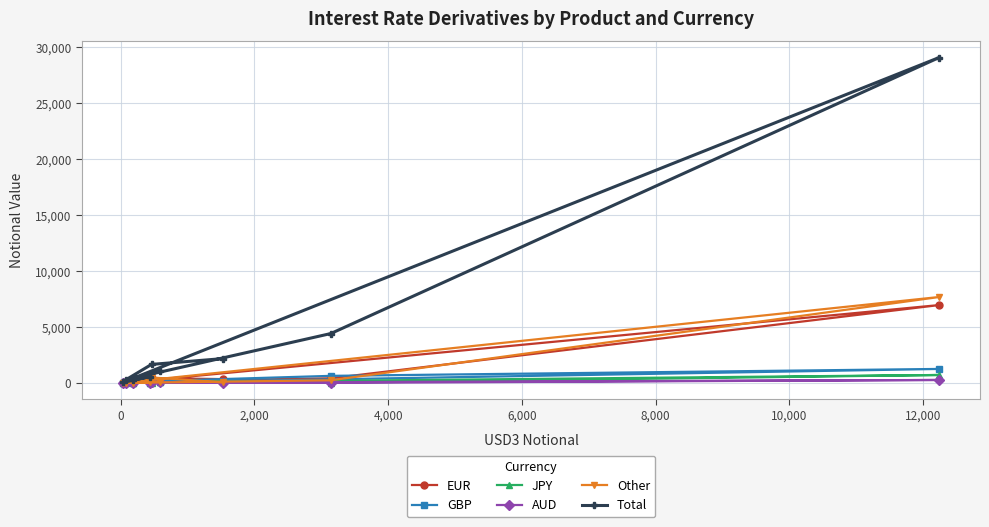

Count the number of categories in the chart.

9